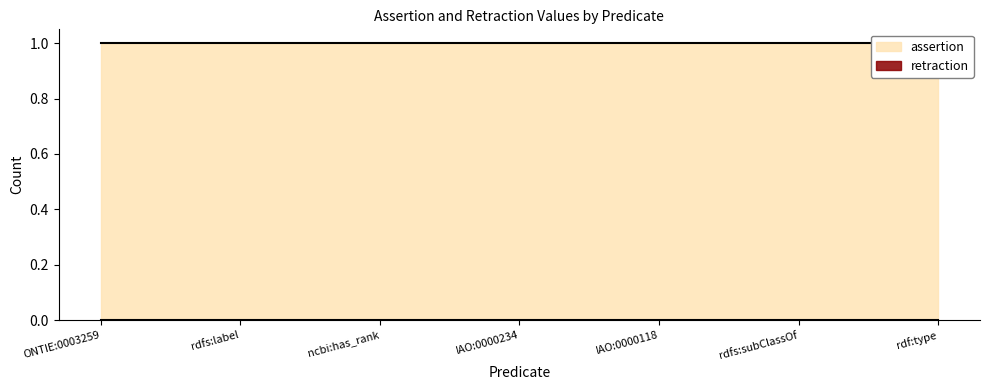

Which series changed the most between IAO:0000118 and rdf:type?

assertion